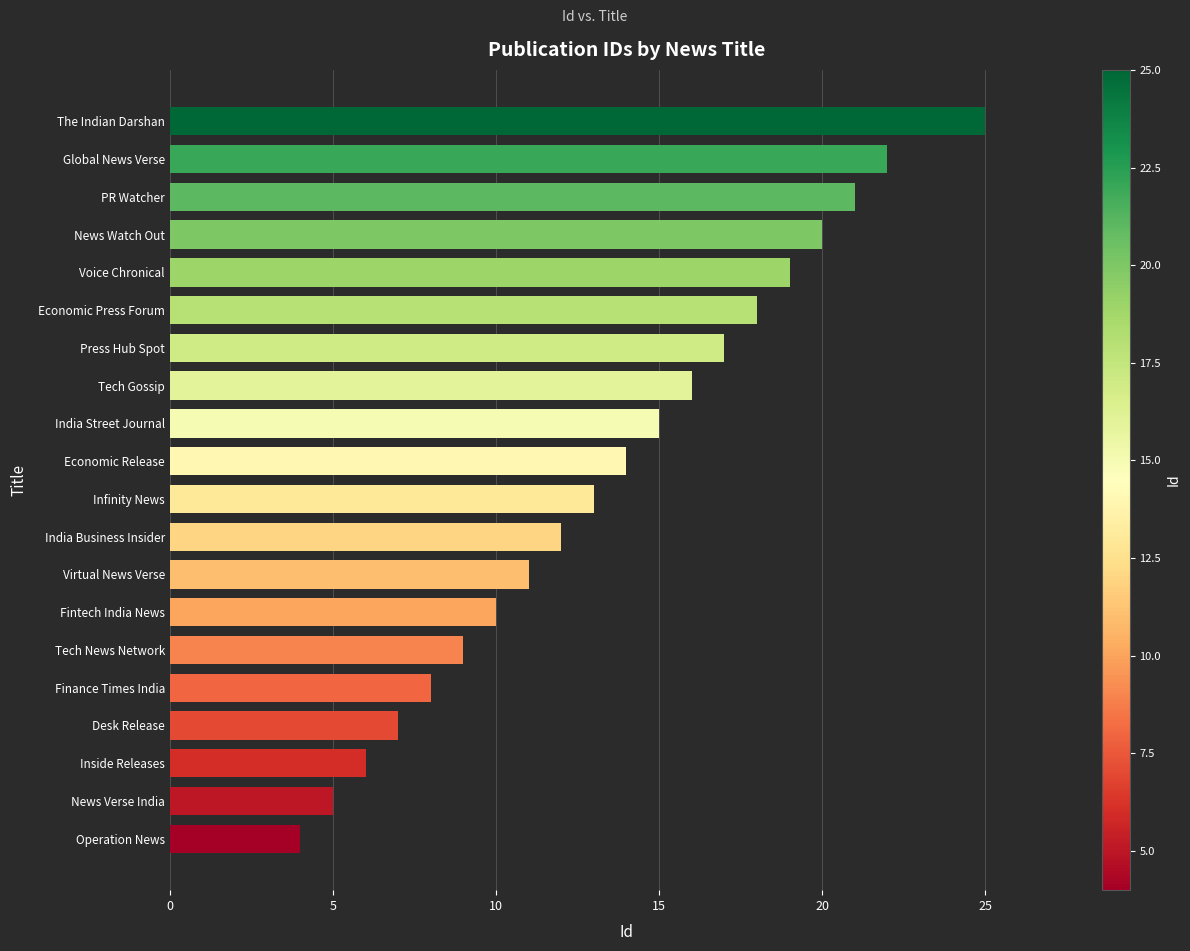

Between News Verse India and Press Hub Spot, which is larger?

Press Hub Spot